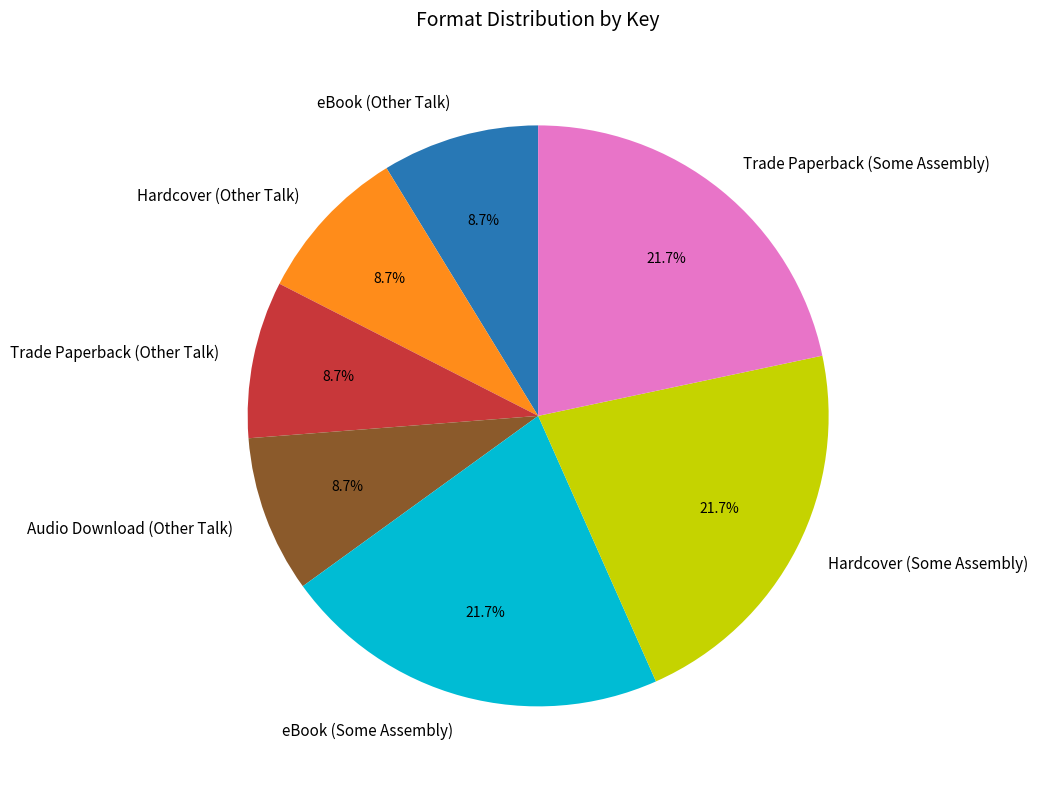

Approximately how many times larger is the value at Trade Paperback (Some Assembly) compared to Hardcover (Some Assembly)?

1.0